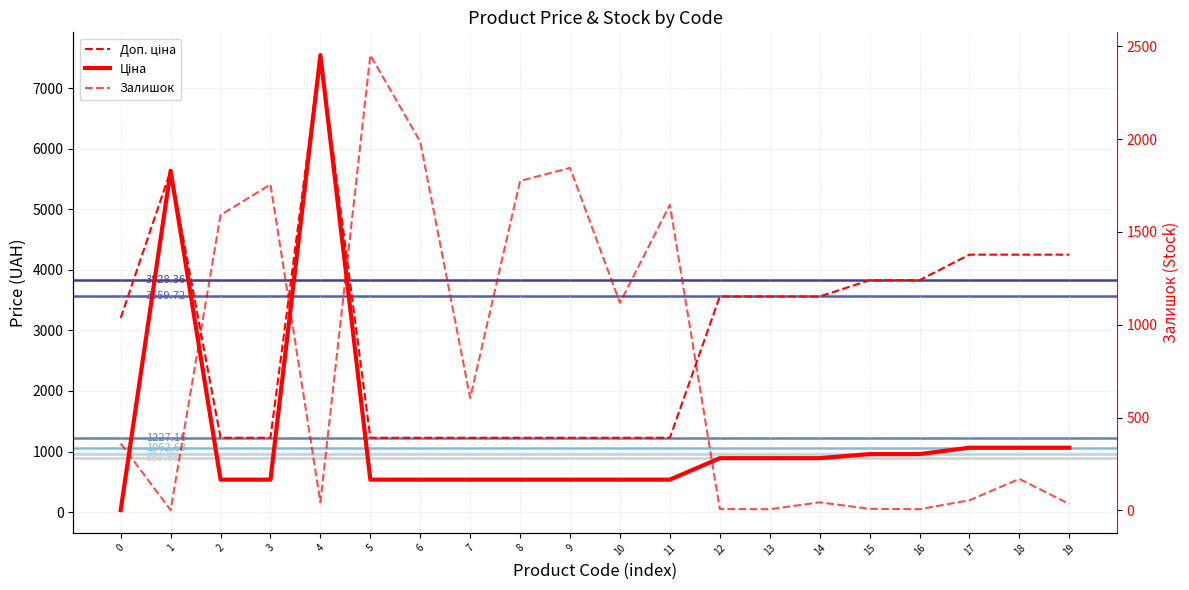

What is the lowest value of the Доп. ціна series?

1227.2